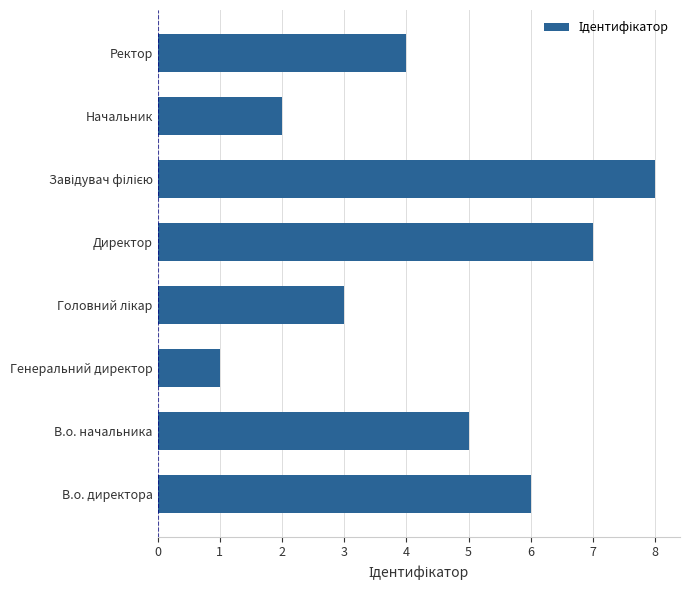

What is the change in value from Начальник to Ректор?

+2